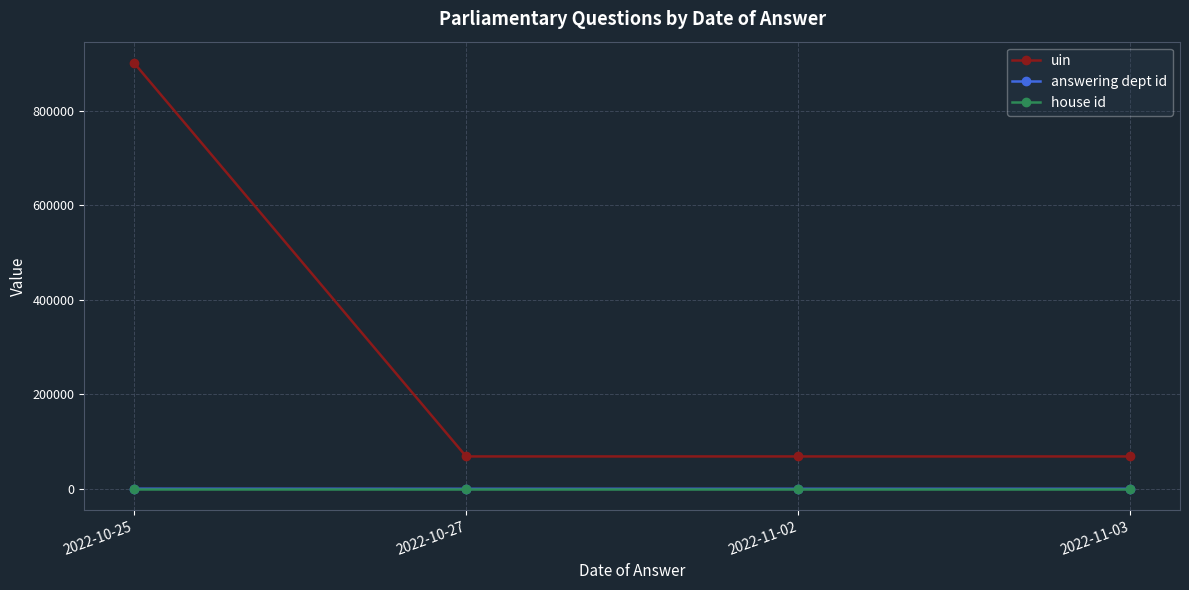

True or false: uin and house id intersect in this chart.

False